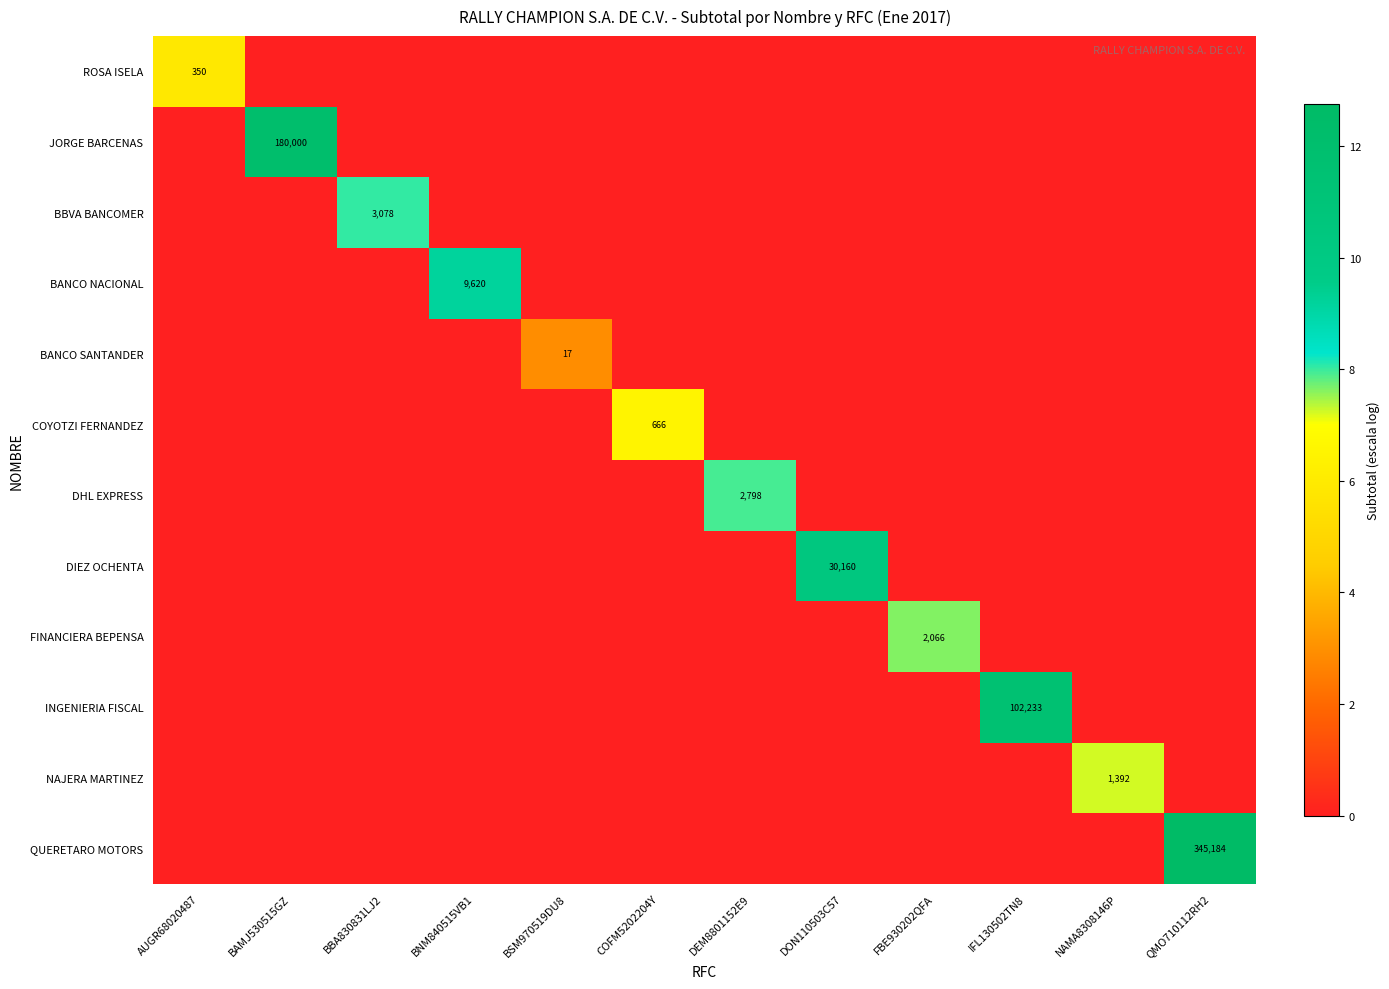

The BBVA BANCOMER series shows 3078 at BBA830831LJ2. True or false?

True